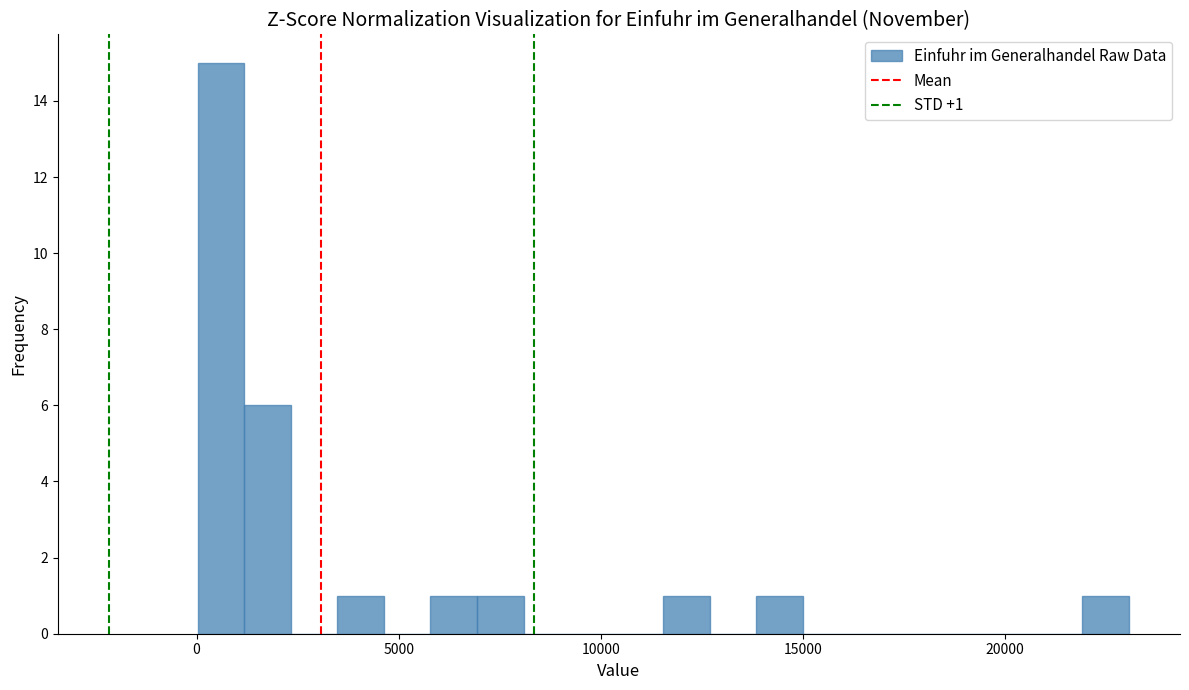

Around what value on the x-axis is the tallest bar? Give the approximate position of its centre, as read against the axis.

500